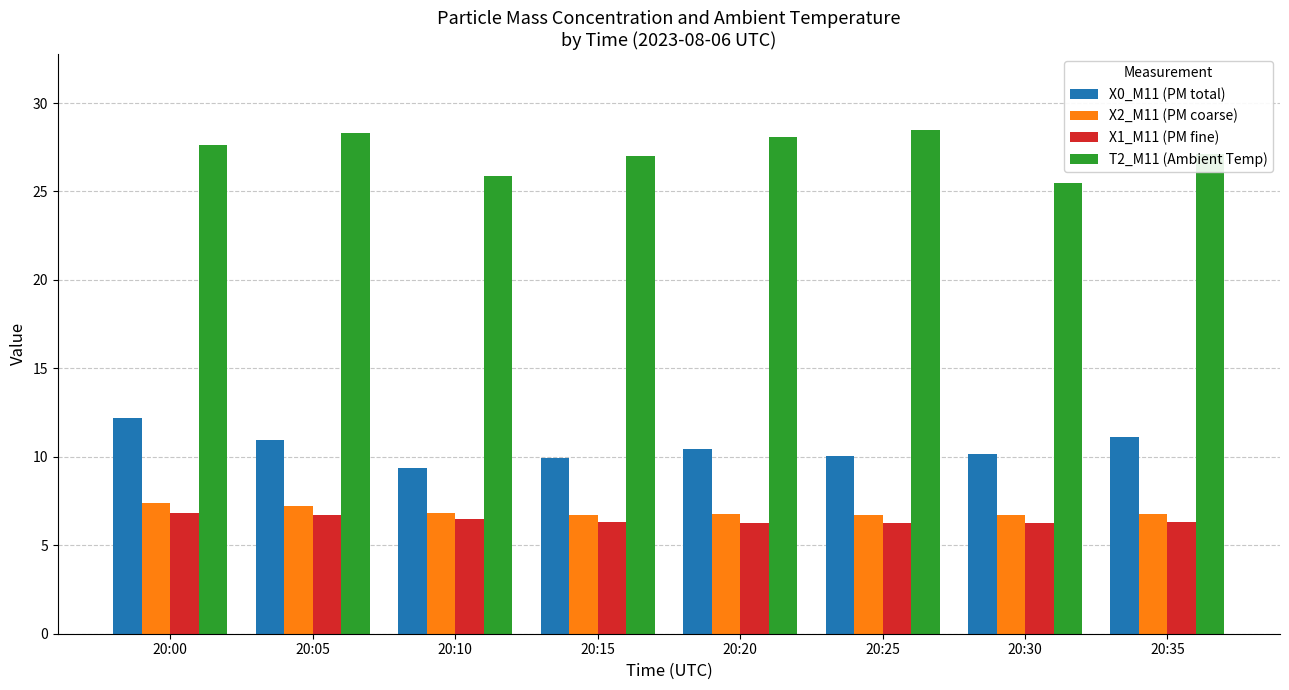

Which series has the largest total across all categories?

T2_M11 (Ambient Temp)